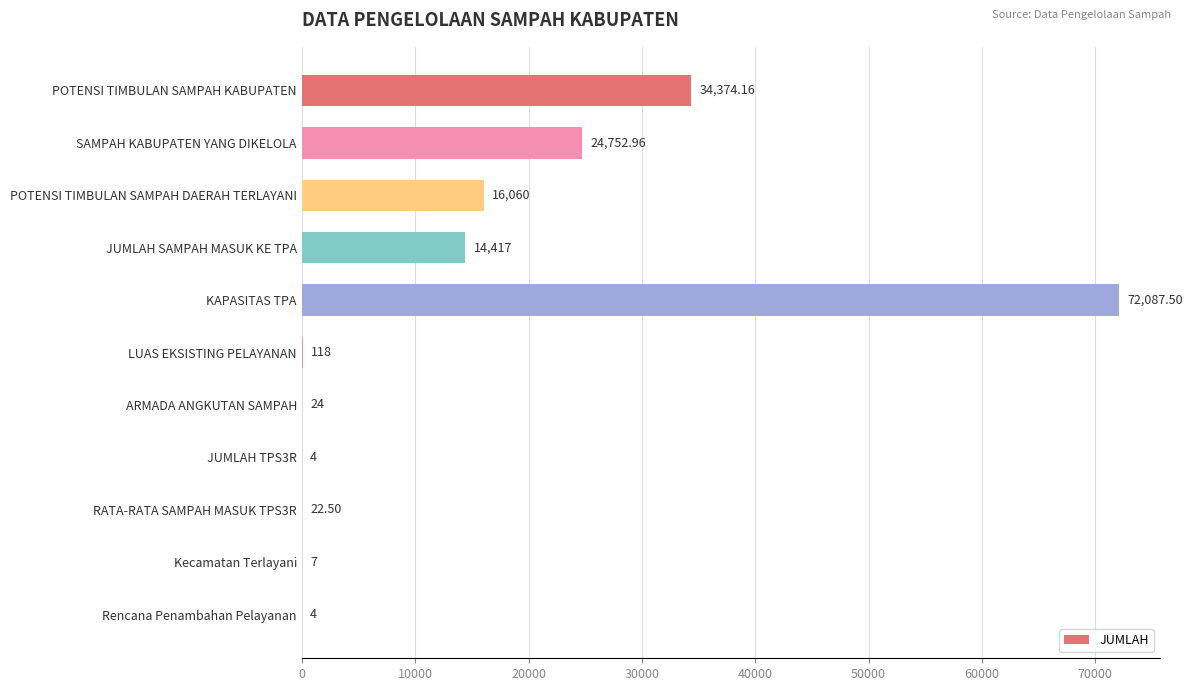

At which label is the value closest to 36045?

POTENSI TIMBULAN SAMPAH KABUPATEN